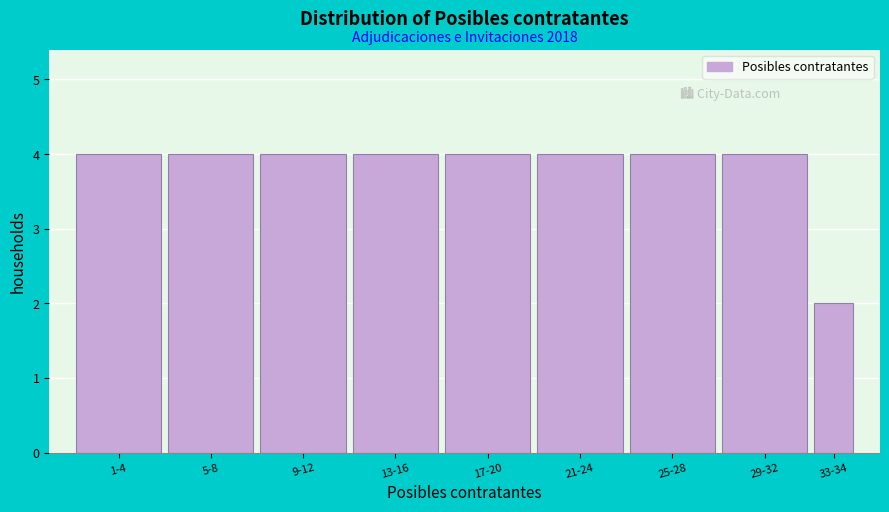

Reading left to right, list all the values displayed in this chart.

4	4	4	4	4	4	4	4	2